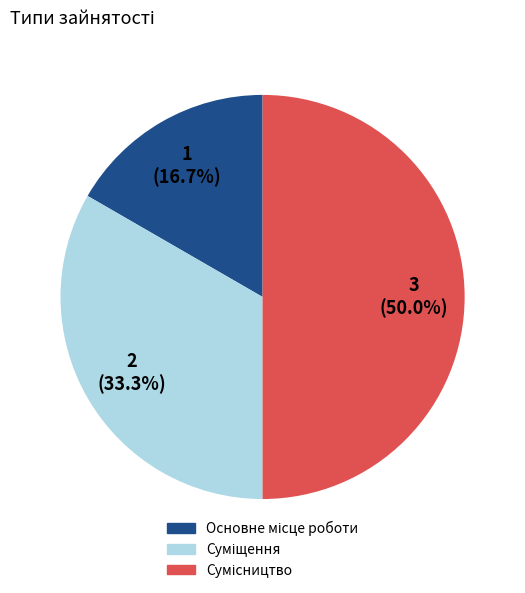

The Сумісництво slice represents 50% of the pie. True or false?

True